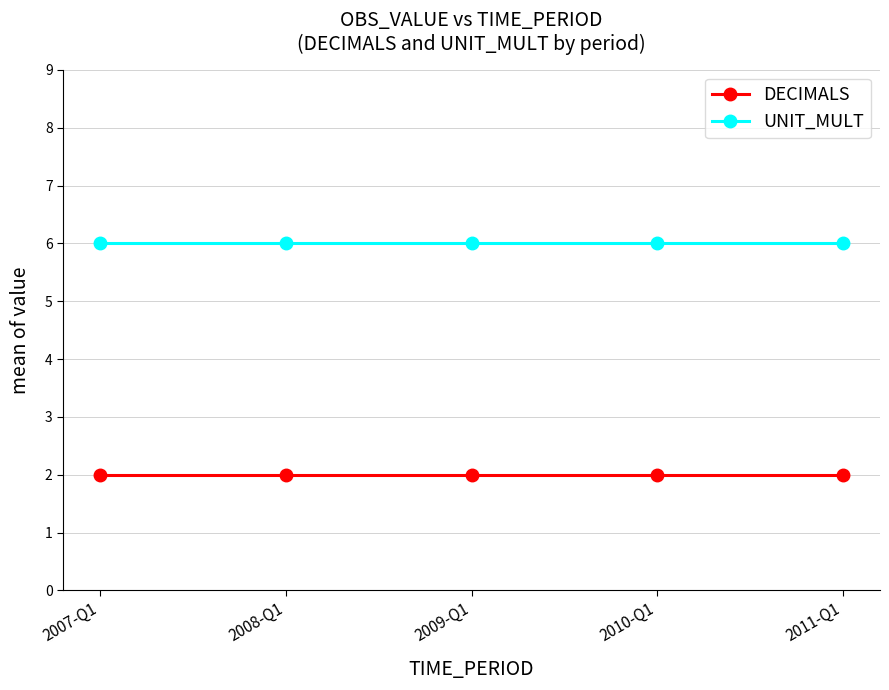

What is the label of the 1st point from the right?

2011-Q1